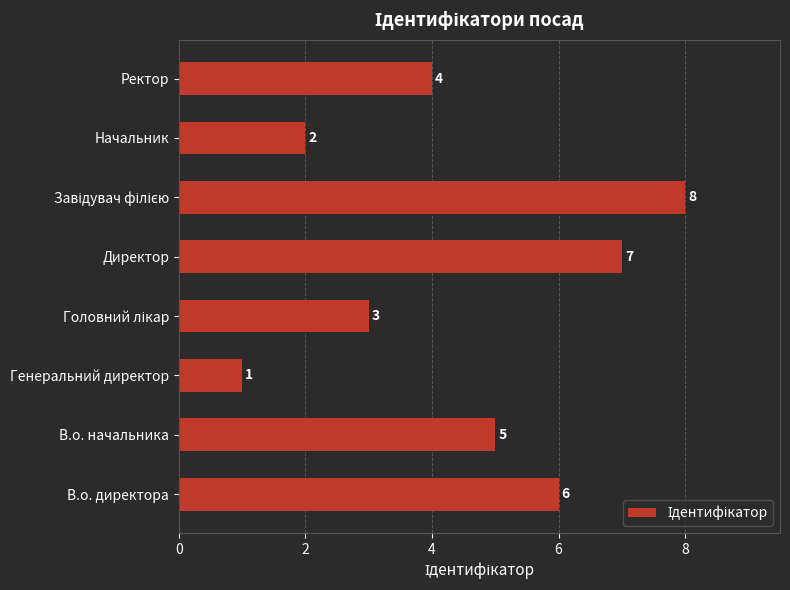

What is the difference between the second highest and minimum values?

6